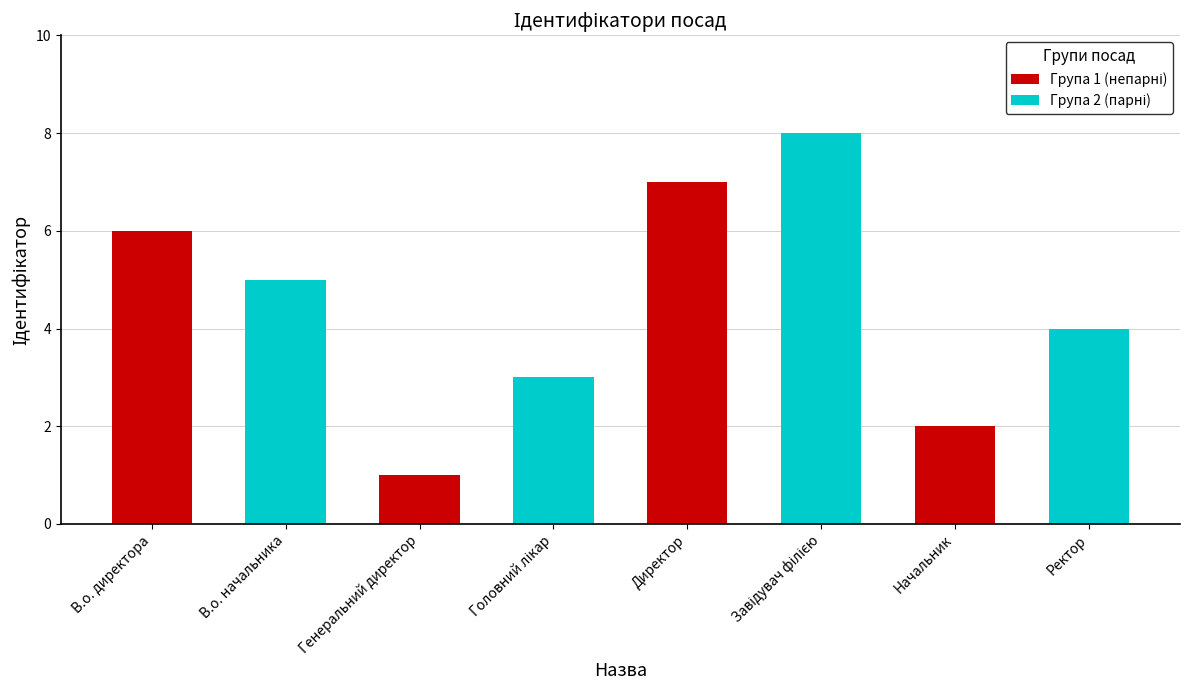

How many bars are there in total?

8